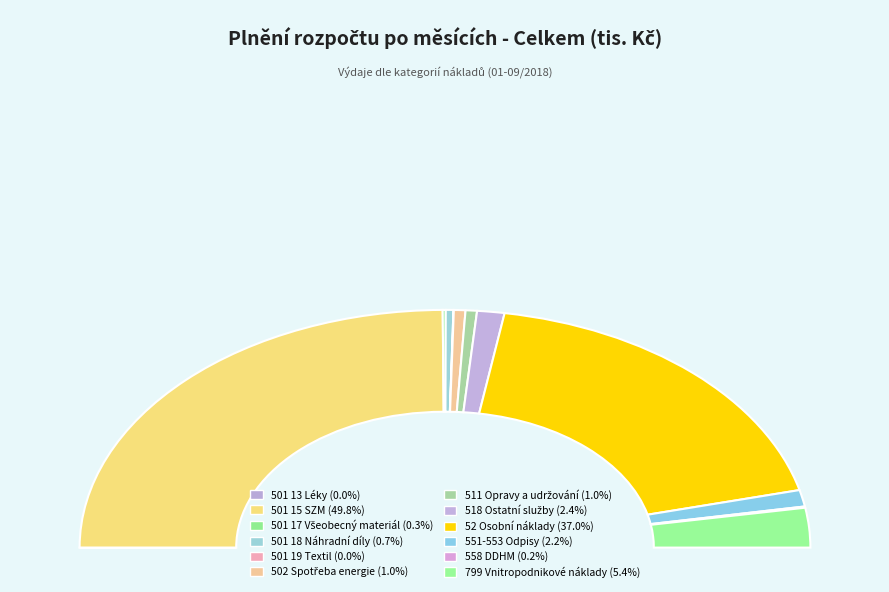

Which slice is the smallest?

501 13 Léky